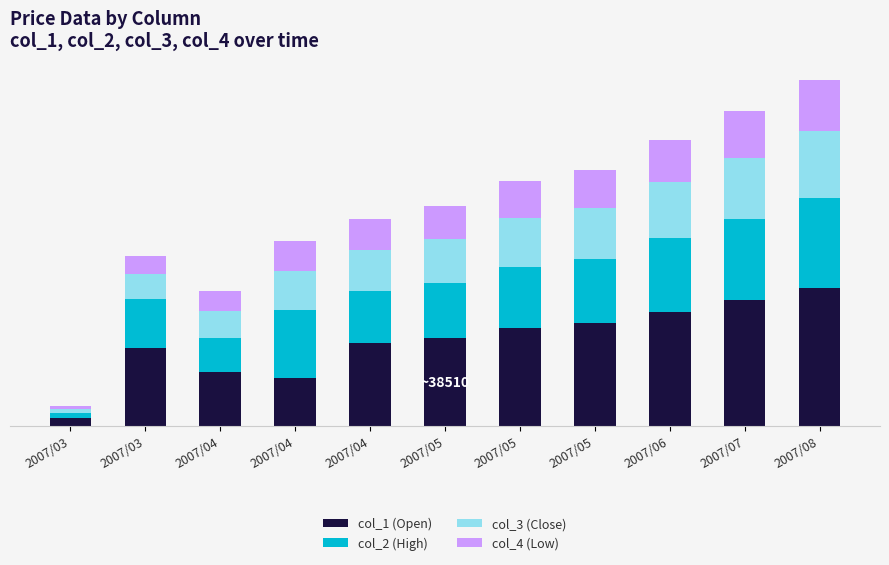

What is the sum of all col_2 (High) values?

6605.0